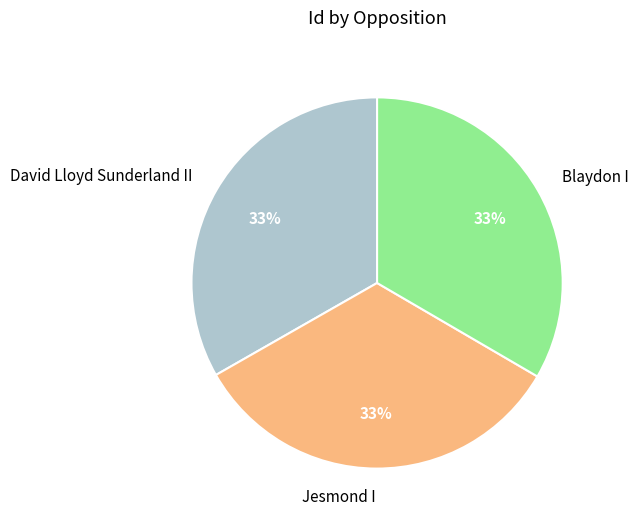

What is the ratio of the value at David Lloyd Sunderland II to the value at Jesmond I?

1.0